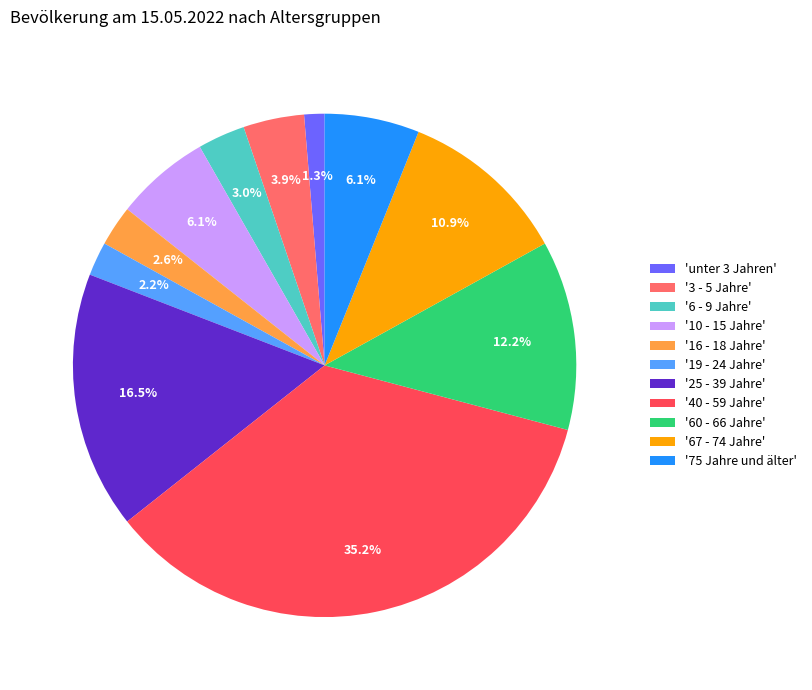

Which category has the biggest portion of the pie?

'40 - 59 Jahre'